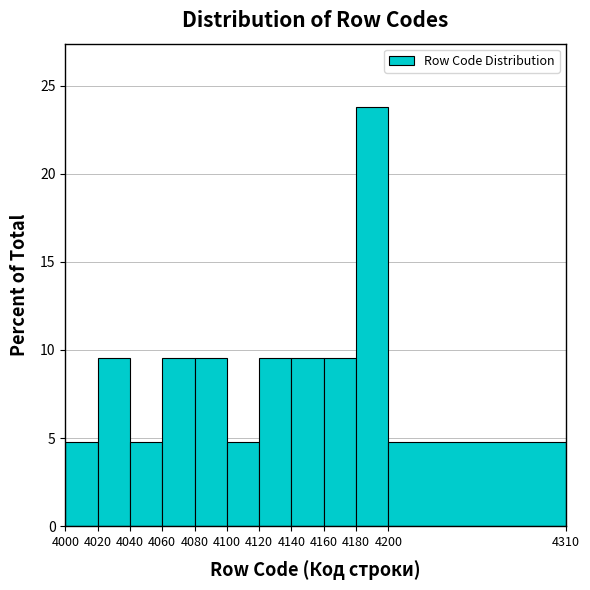

Which range on the x-axis has the tallest bar?

4180 to 4200